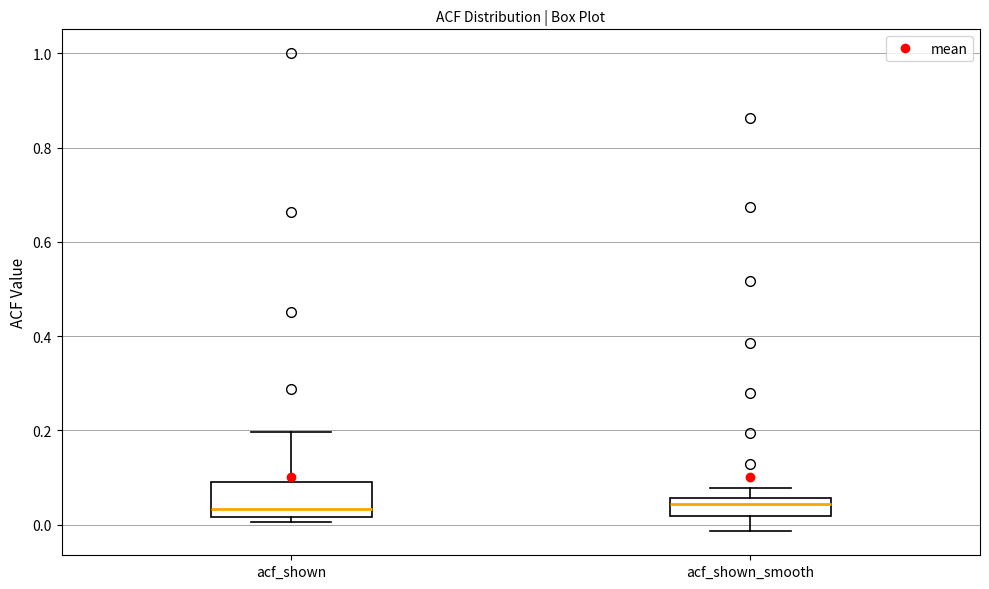

Where does the upper whisker of the box for acf_shown_smooth end on the y-axis? The values are not printed on the chart, so give them approximately, as read against the axis.

0.08